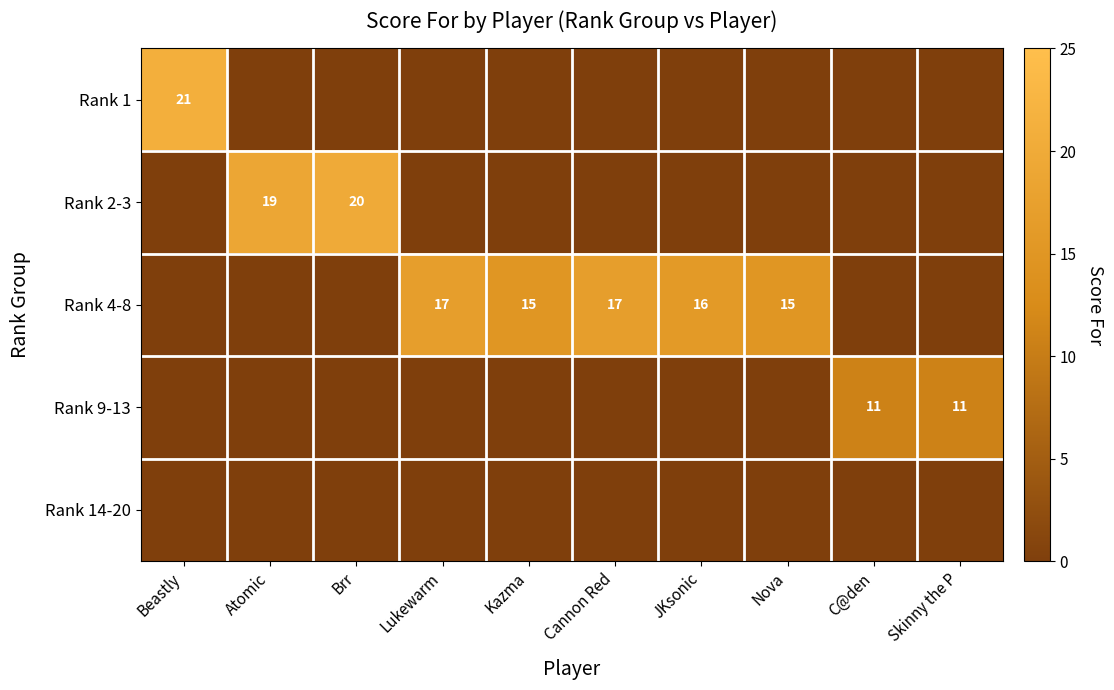

The value of Rank 4-8 at Lukewarm is 17. True or false?

True